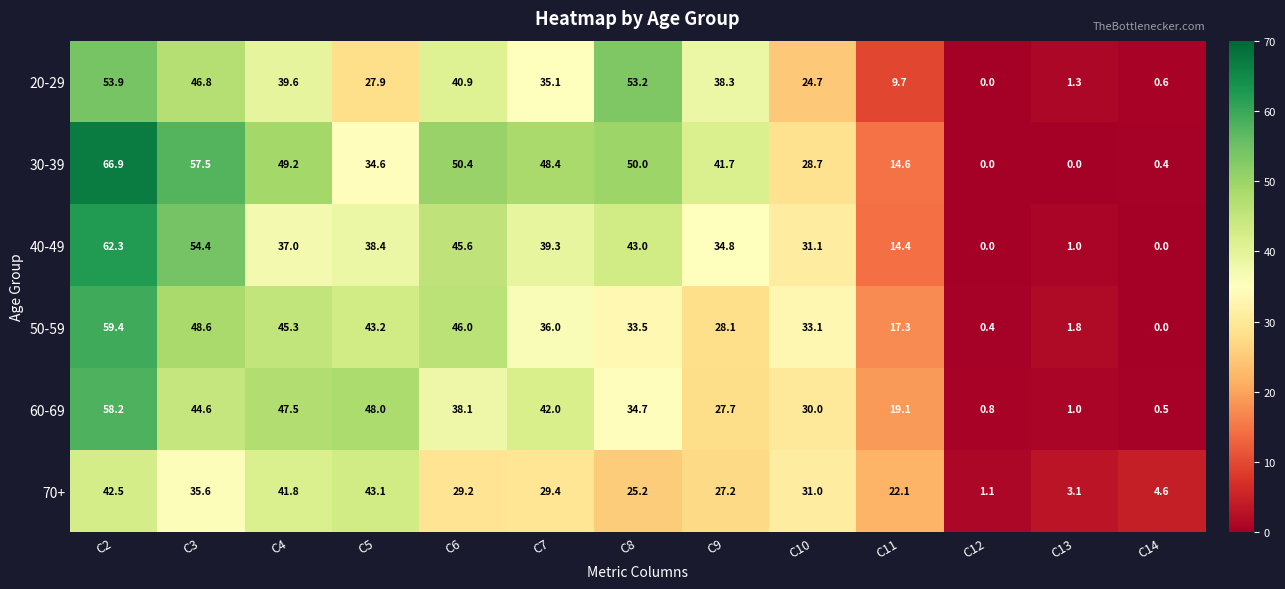

At how many categories does at least one series exceed 11?

10